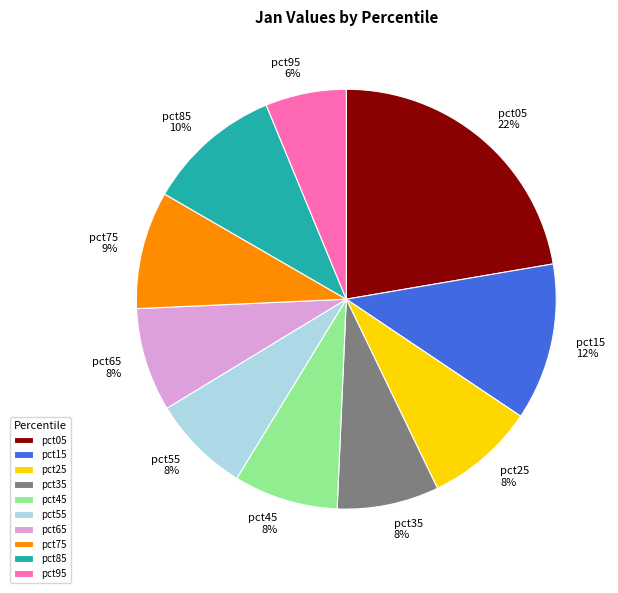

To the nearest percent, what is the difference between the largest and smallest slice percentages?

16%